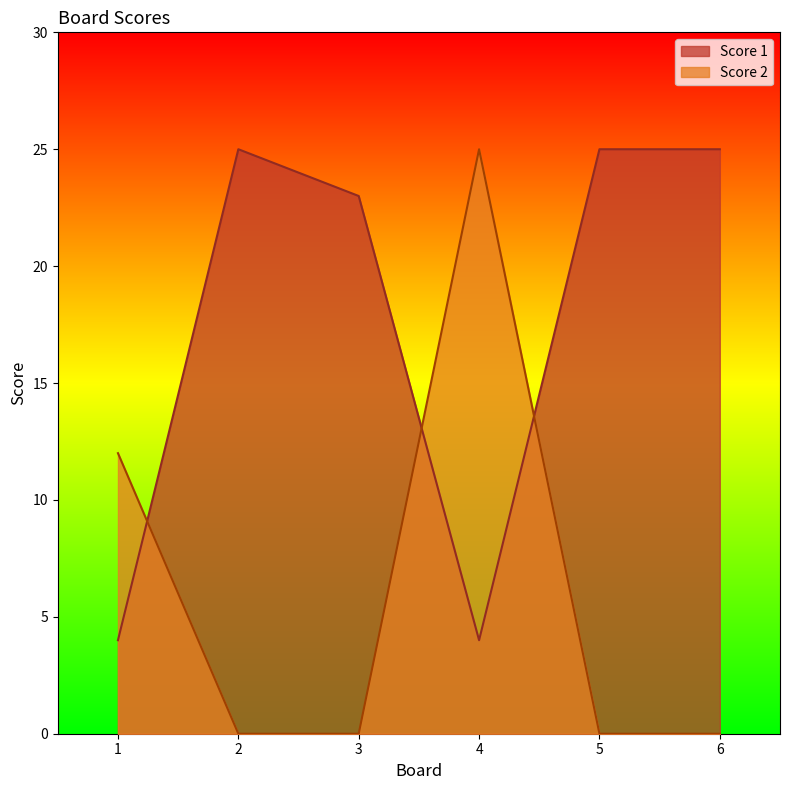

Between 5 and 6, which is larger?

5